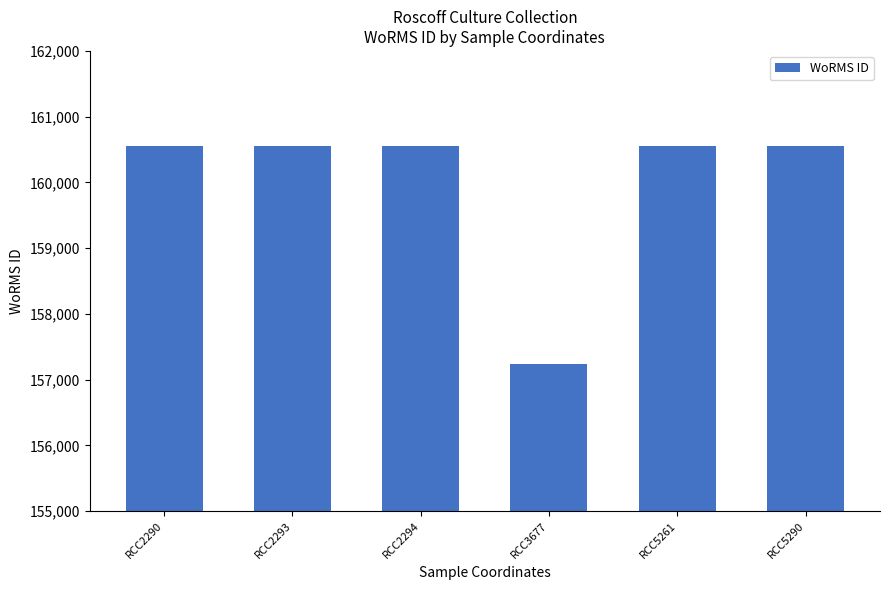

What is the sum of the values at RCC2290 and RCC3677?

317793